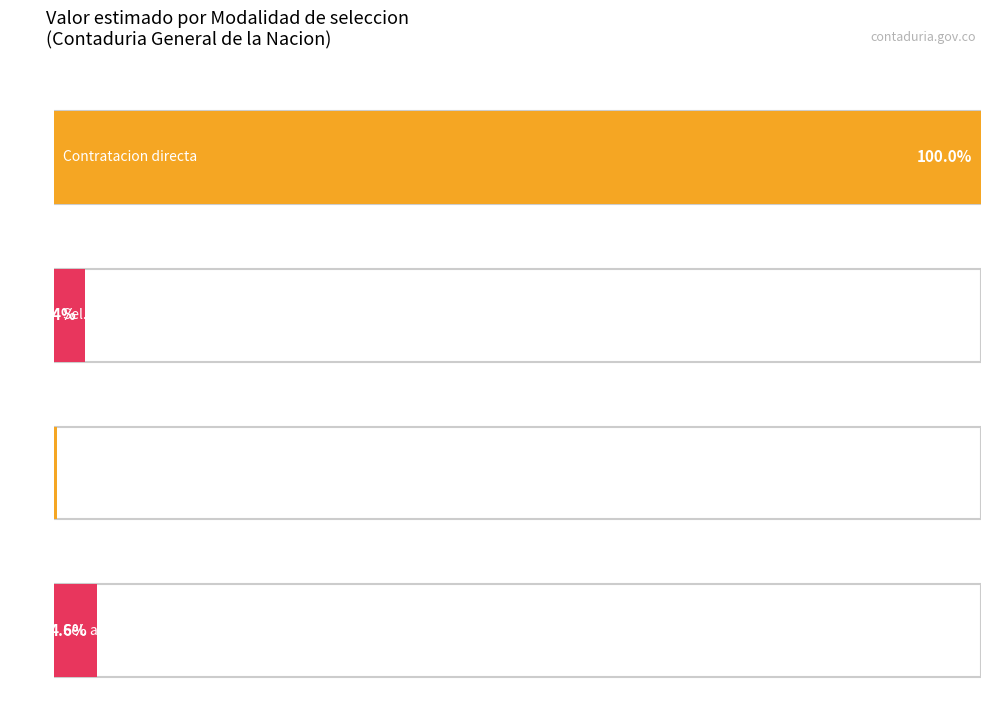

What is the maximum value for Valor total estimado?

1217196666.7